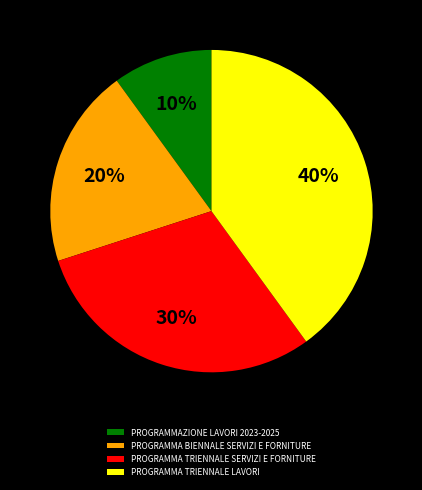

Count the number of slices in the pie.

4